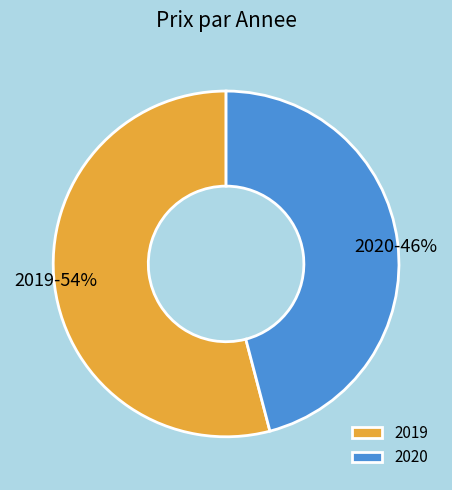

To the nearest percent, what is the average slice percentage?

50%